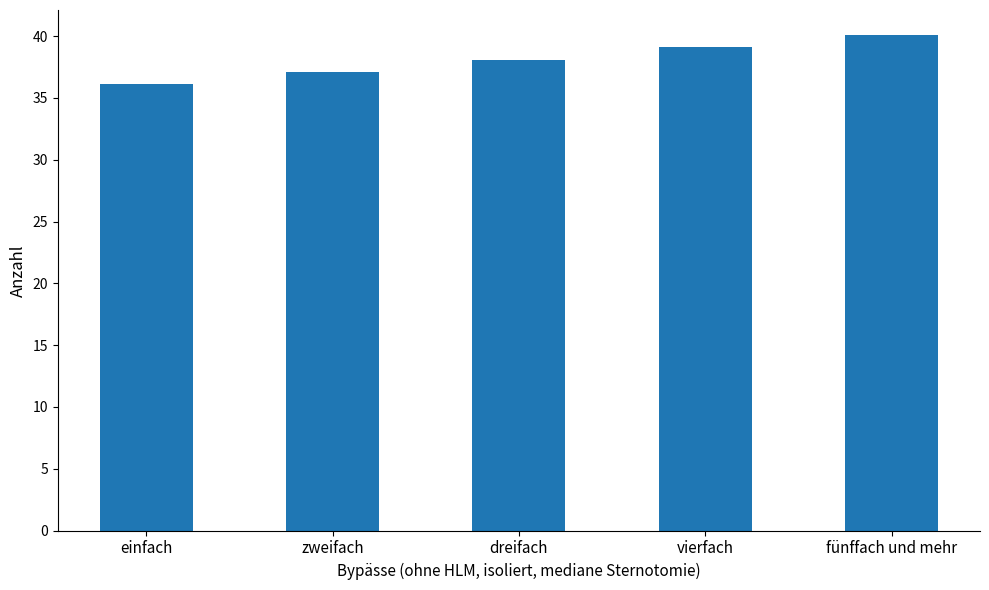

List the labels in order of value, smallest first.

einfach, zweifach, dreifach, vierfach, fünffach und mehr